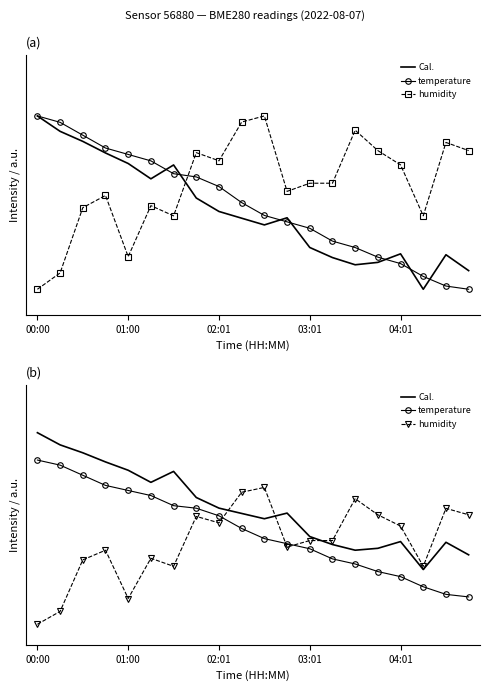

At how many categories does at least one series exceed 1?

7